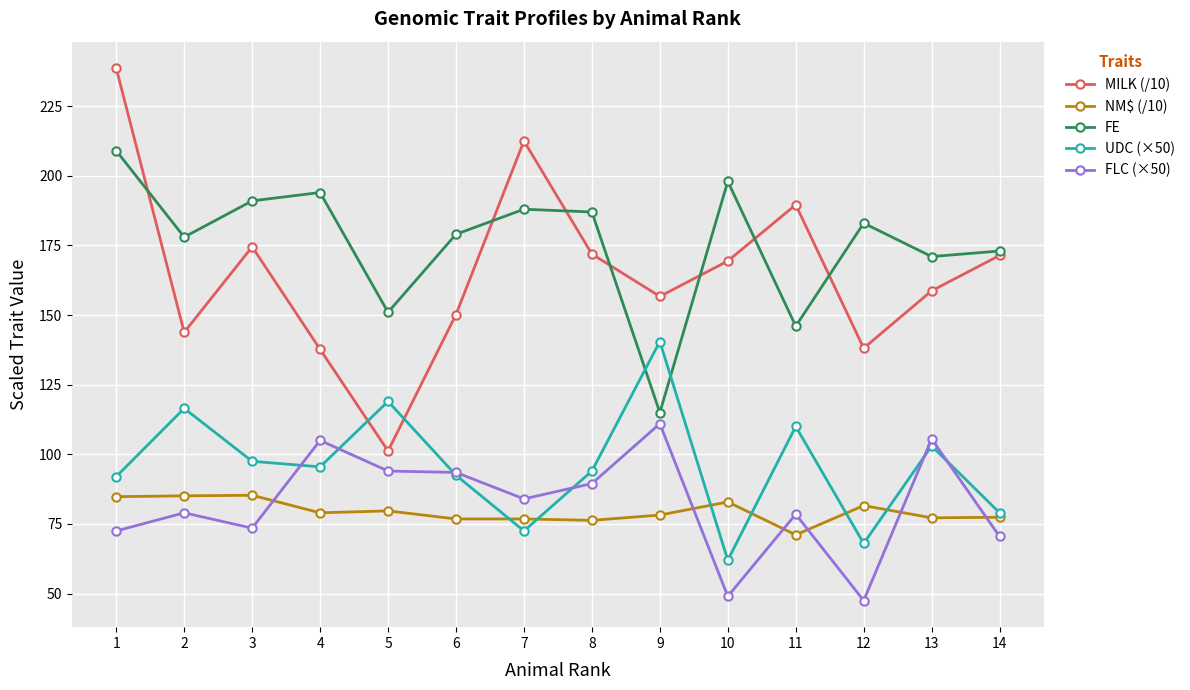

The value of FE at 11 is 78.0. True or false?

False